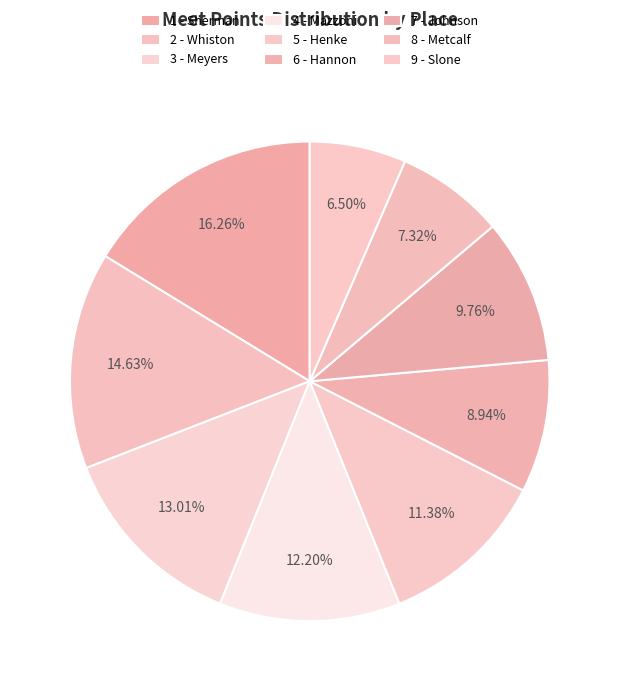

What is the largest slice in the pie chart?

1 - Sherman